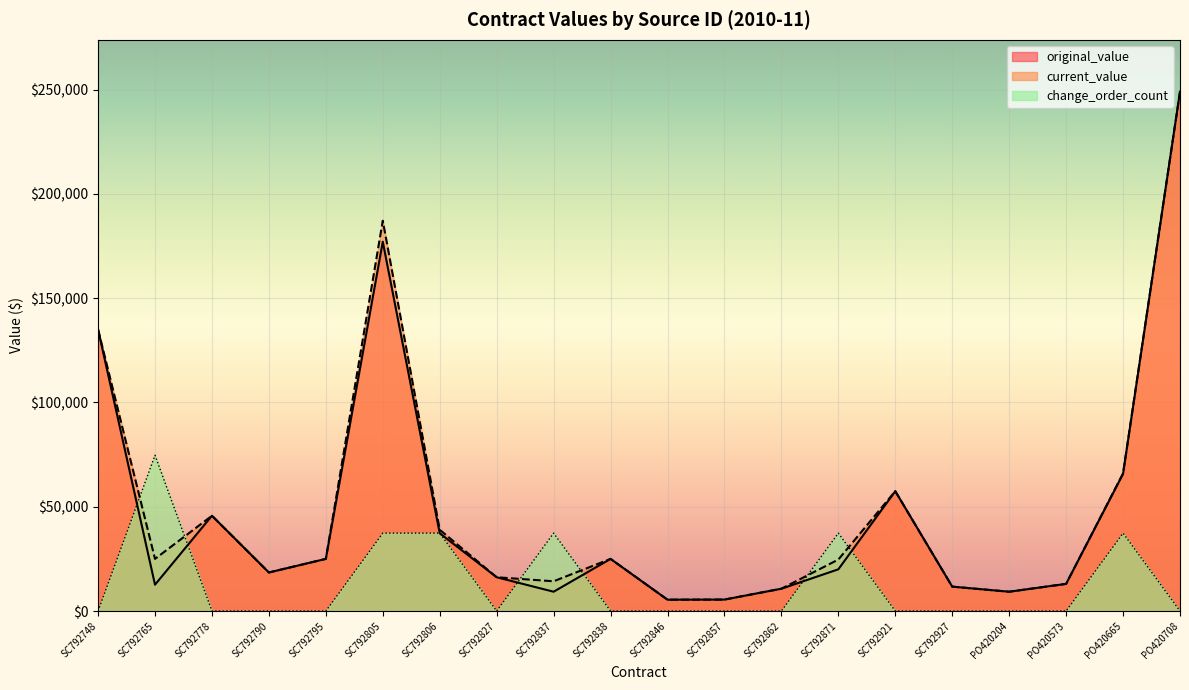

True or false: current_value and original_value cross at least once.

False